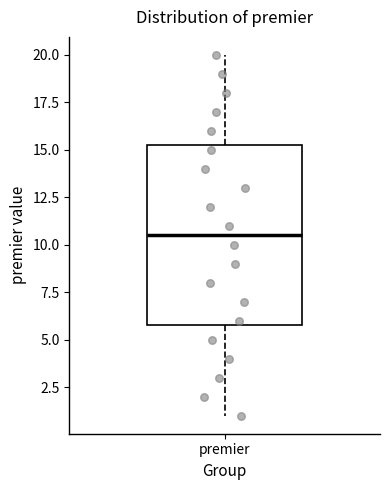

Read this box plot against the y-axis: the position of the median line, the range covered by the box, and the ends of both whiskers. The values are not printed on the chart, so give them approximately, as read against the axis.

median 10.5, box 6.0 to 15.5, whiskers 1.0 to 20.0